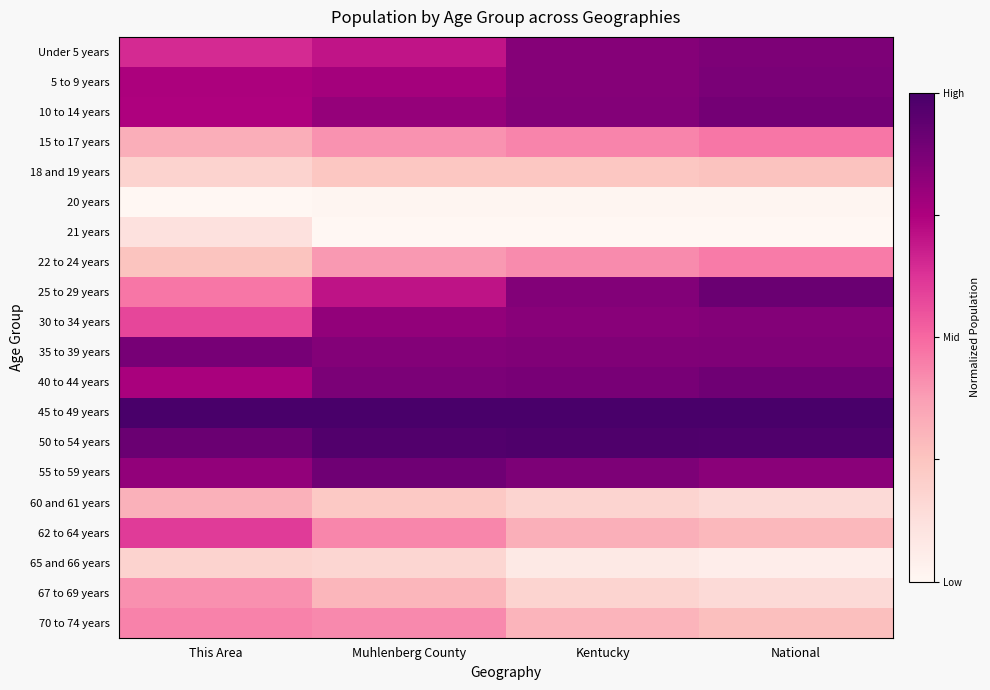

Which label corresponds to the largest value in the chart?

This Area